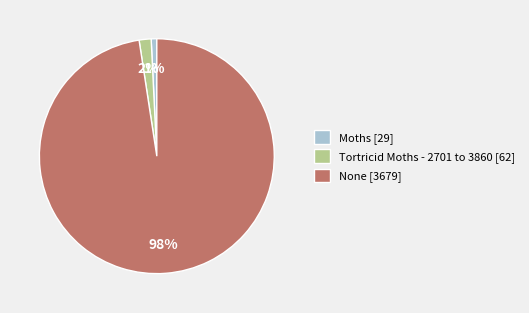

The None slice represents 90% of the pie. True or false?

False